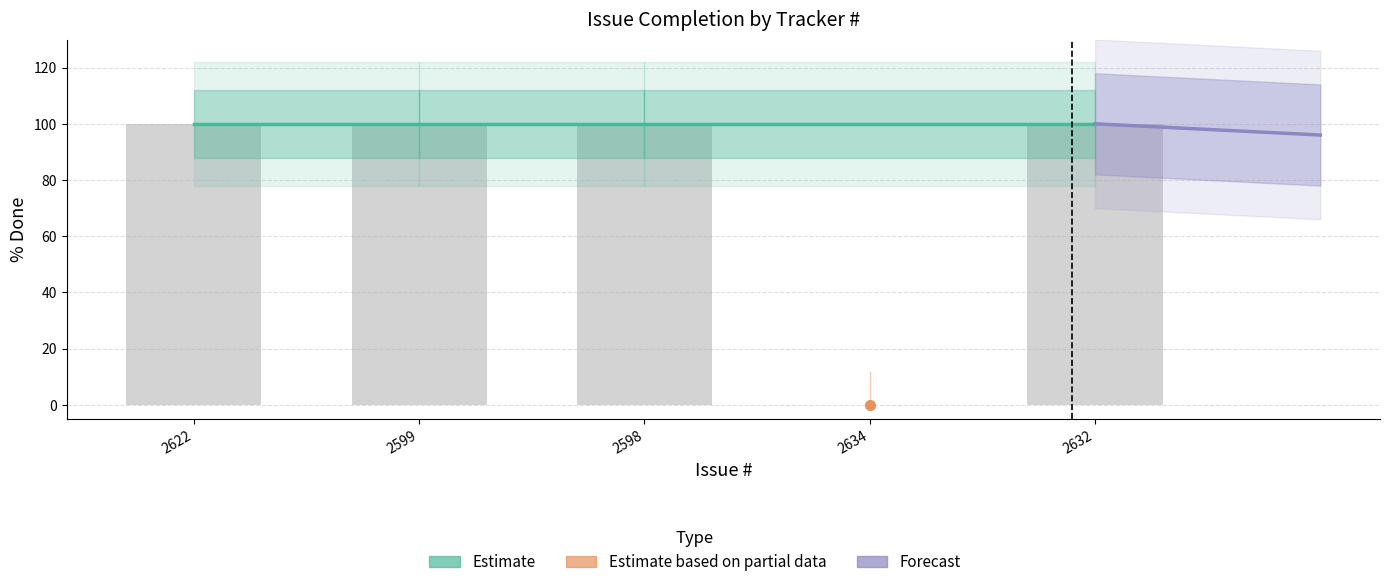

How many values are below 100?

1